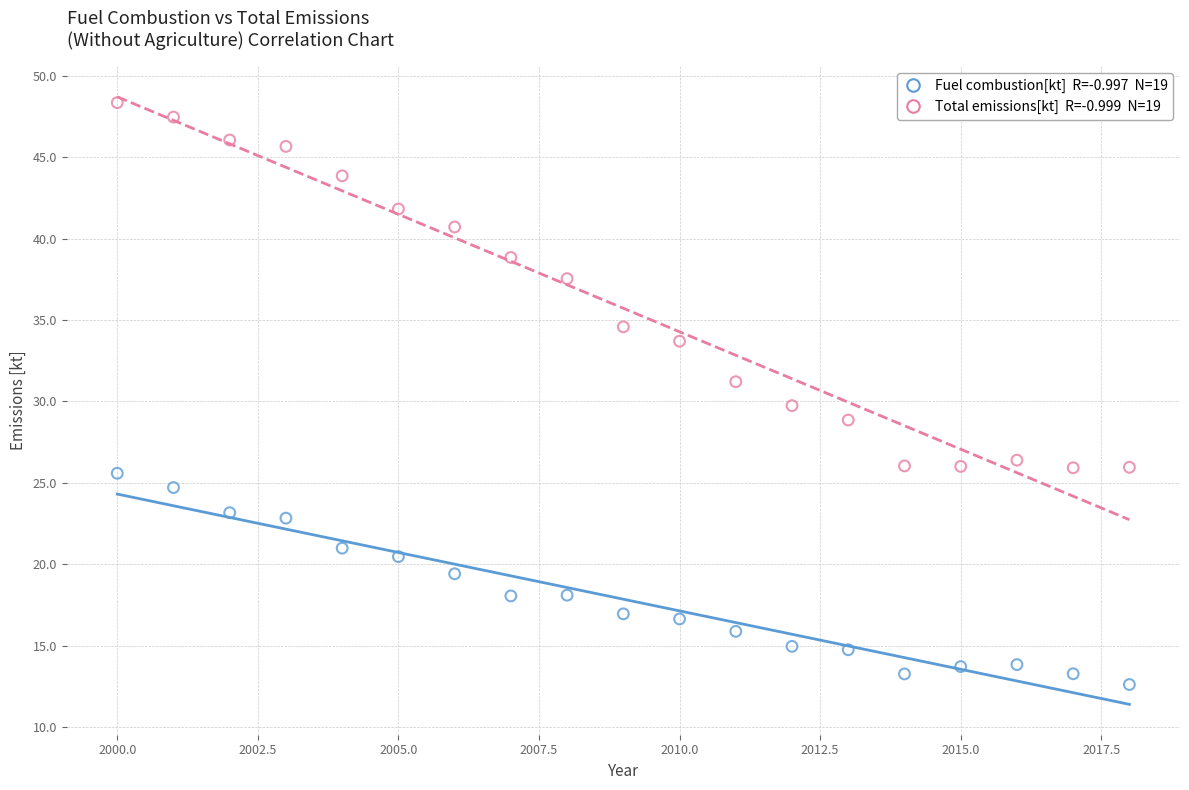

Across all data points, what is the range of X values (max minus min)?

18.0